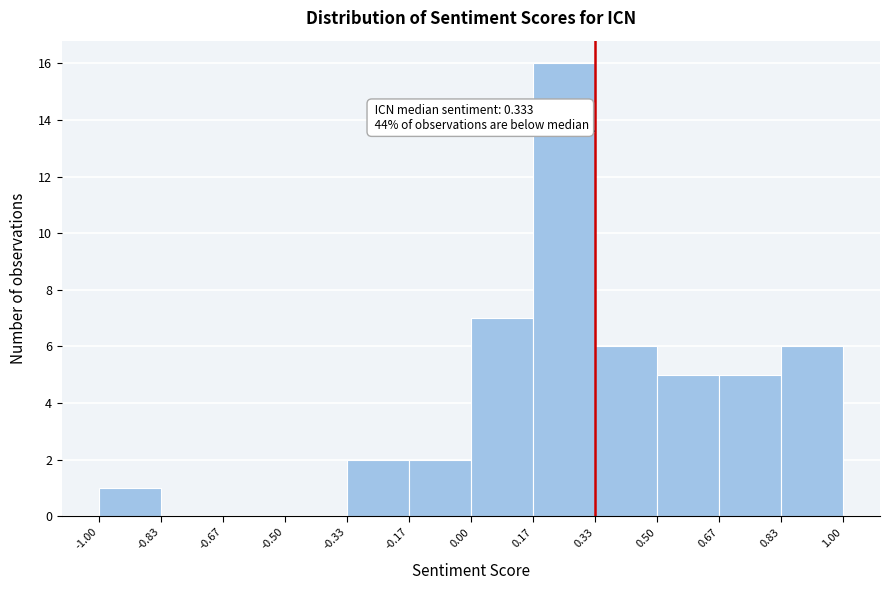

Over which range of the x-axis is the bar tallest?

0.17 to 0.33